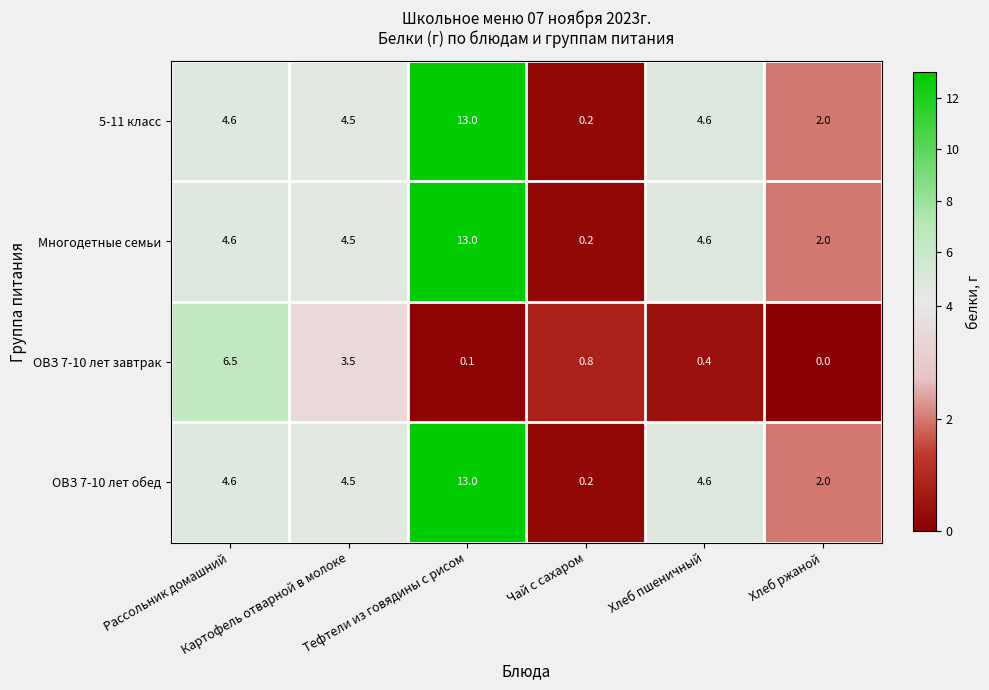

What is the difference between the second highest and minimum values in the Многодетные семьи series?

4.4